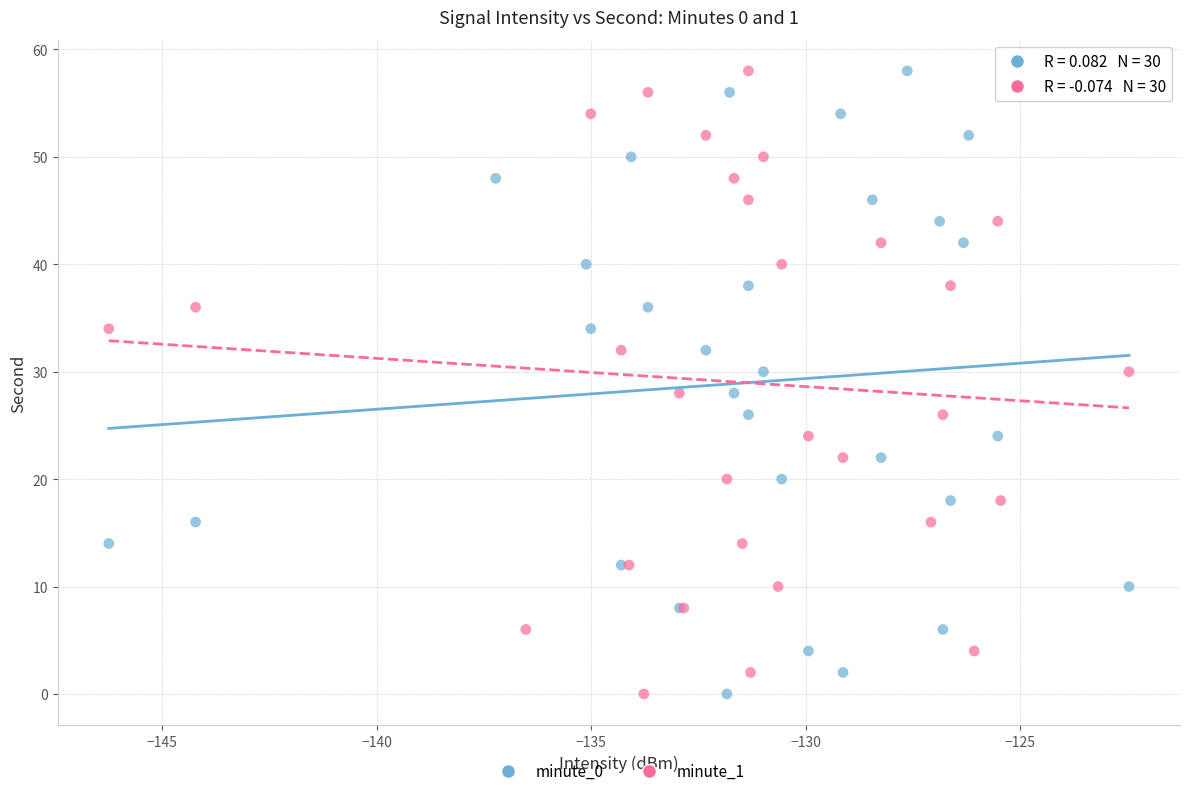

What are all the series names shown in the legend?

minute_0, minute_1